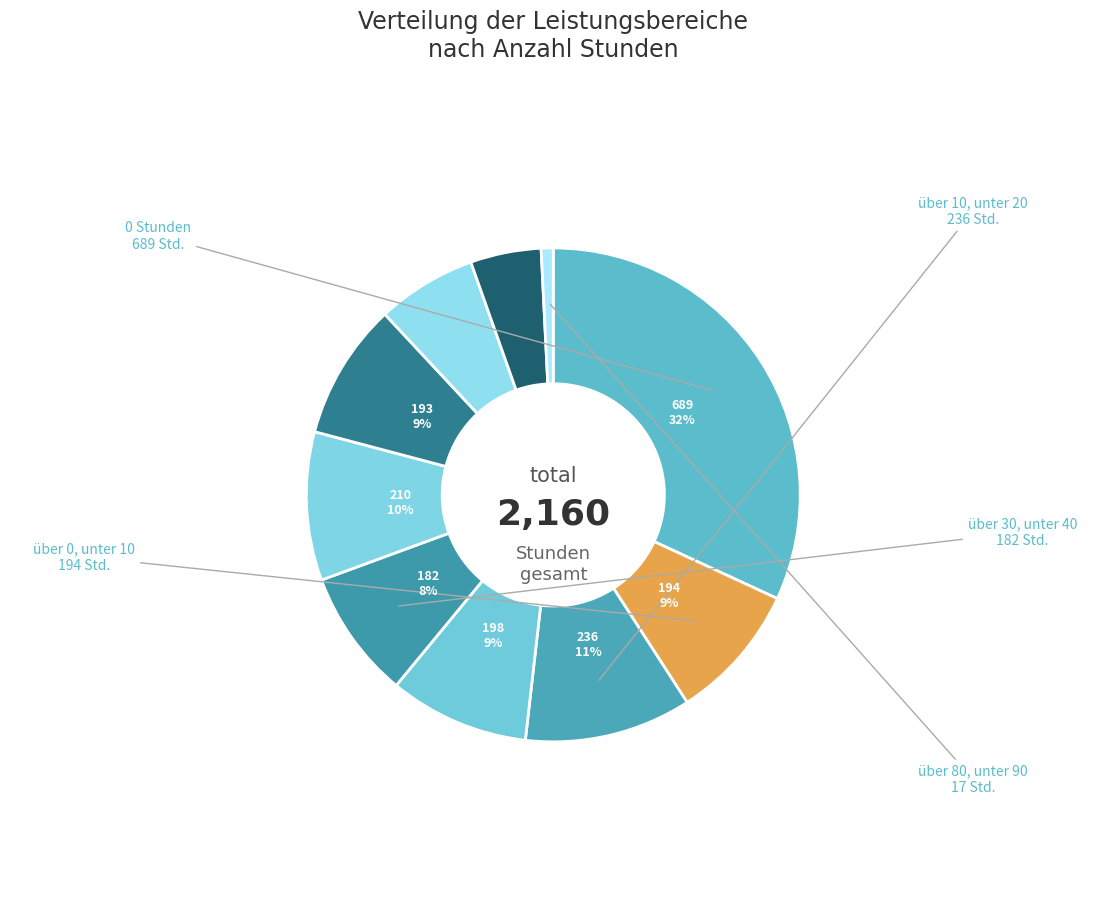

Rank the categories by value from lowest to highest.

über 80, unter 90, über 70, unter 80, über 60, unter 70, über 30, unter 40, über 50, unter 60, über 0, unter 10, über 20, unter 30, über 40, unter 50, über 10, unter 20, 0